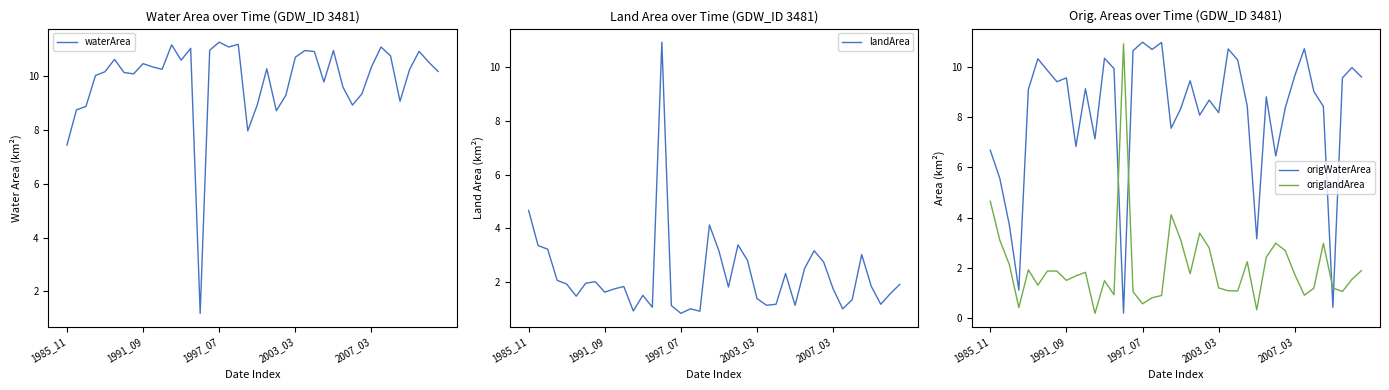

What is the average value of the landArea series?

2.2